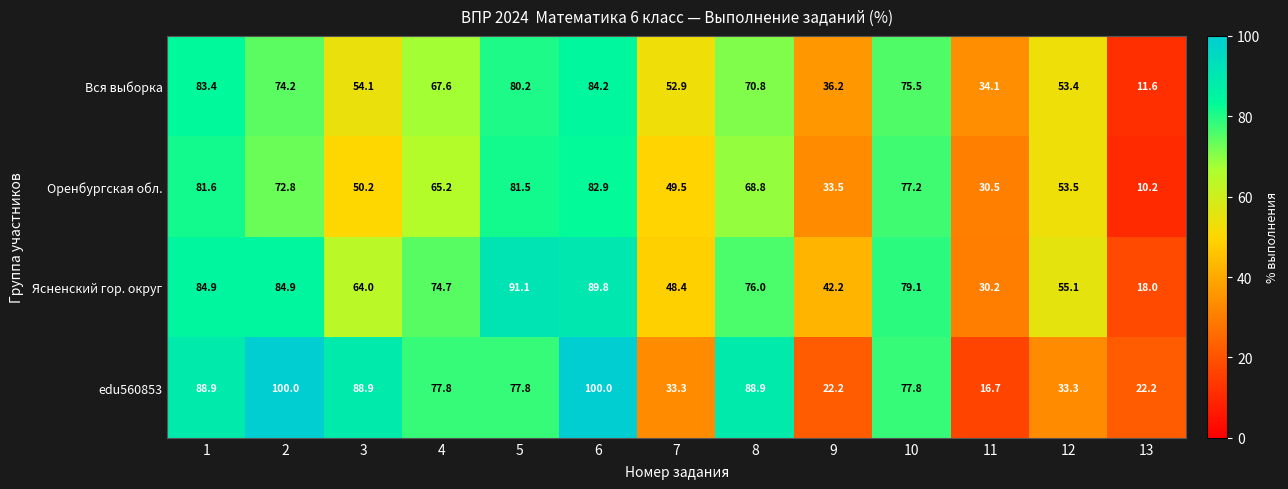

At how many categories does at least one series exceed 67?

8